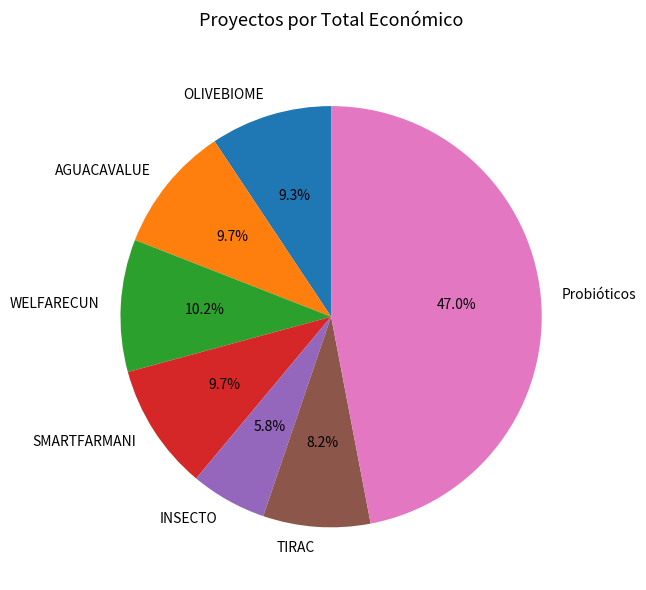

Which slice is the smallest?

INSECTO